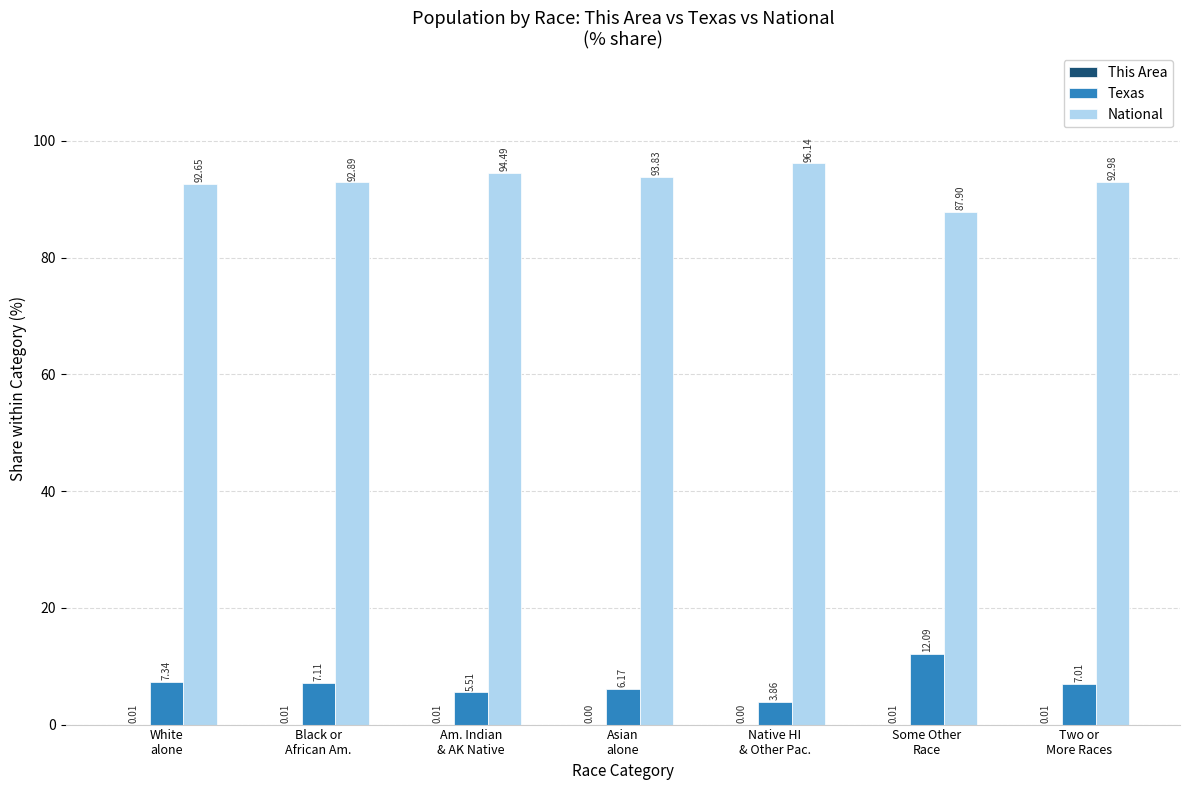

Between Am. Indian
& AK Native and Native HI
& Other Pac., which series saw the biggest shift?

National